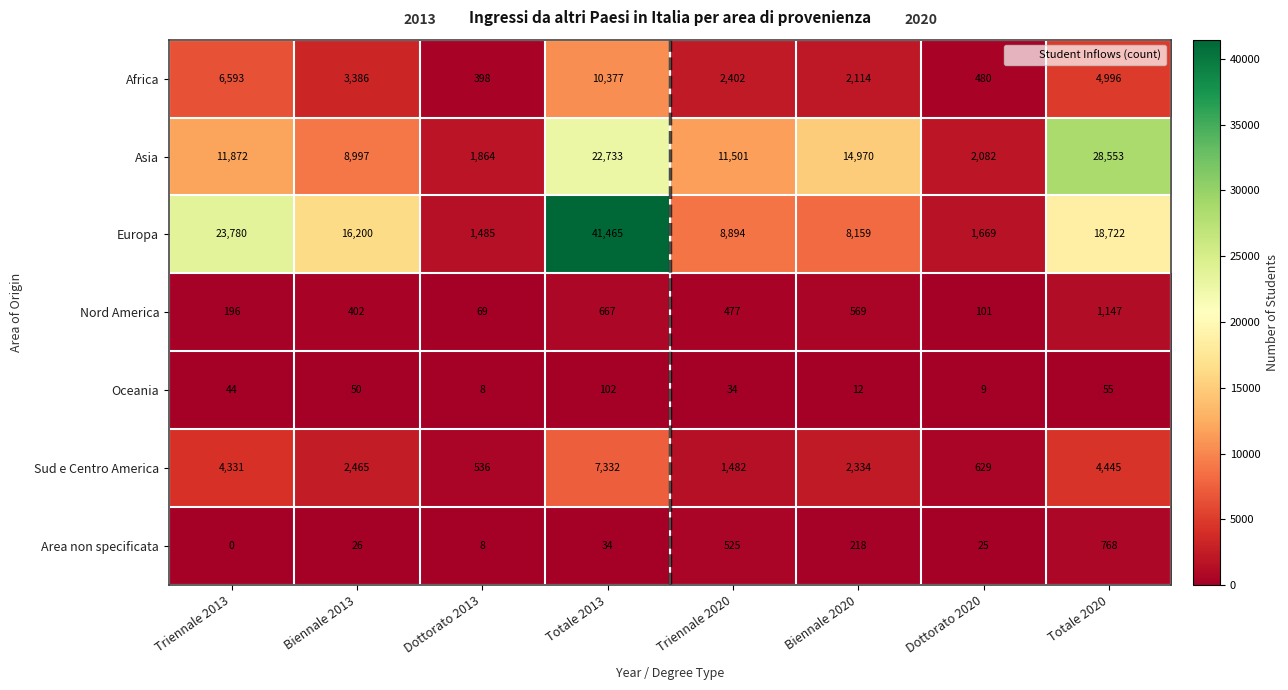

At which category is the sum across all series the highest?

Totale 2013